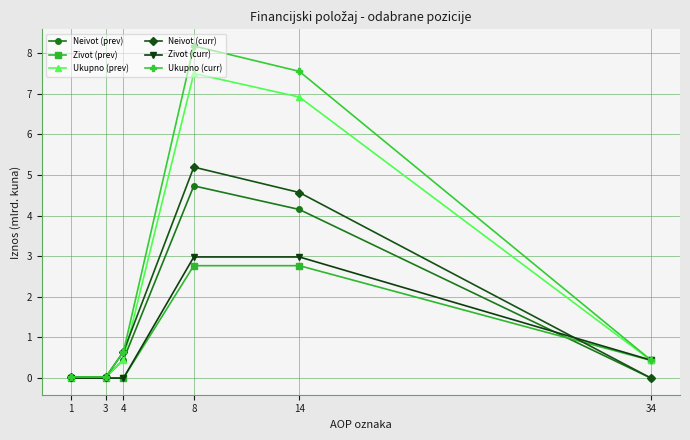

How many interior local peaks does the Neivot (curr) series have?

1